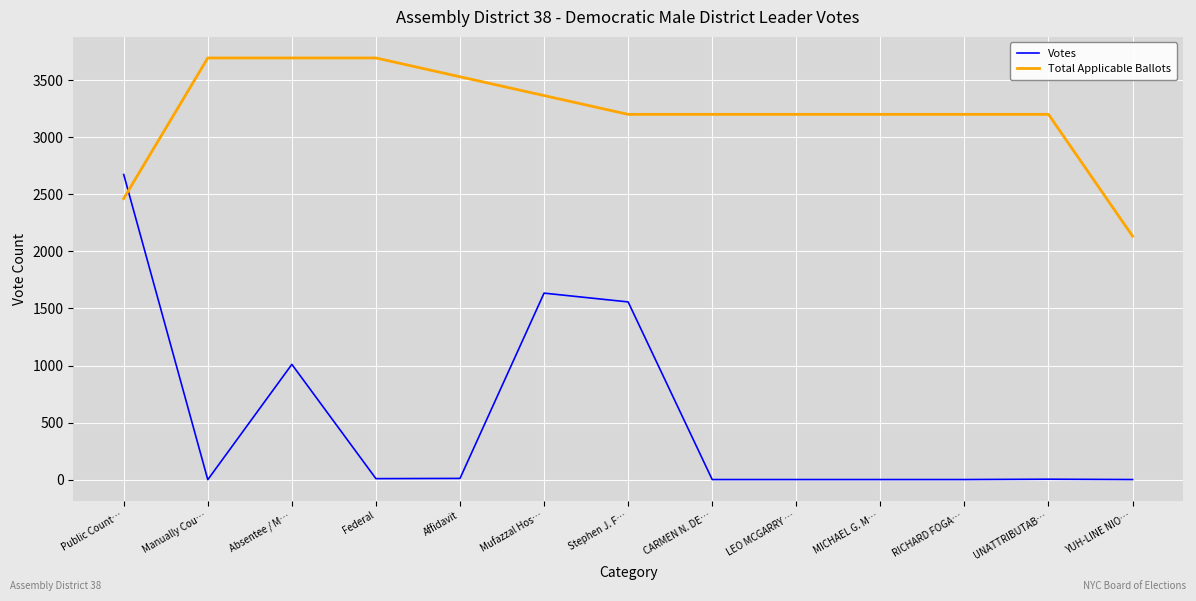

Which series has the largest range (max minus min)?

Votes